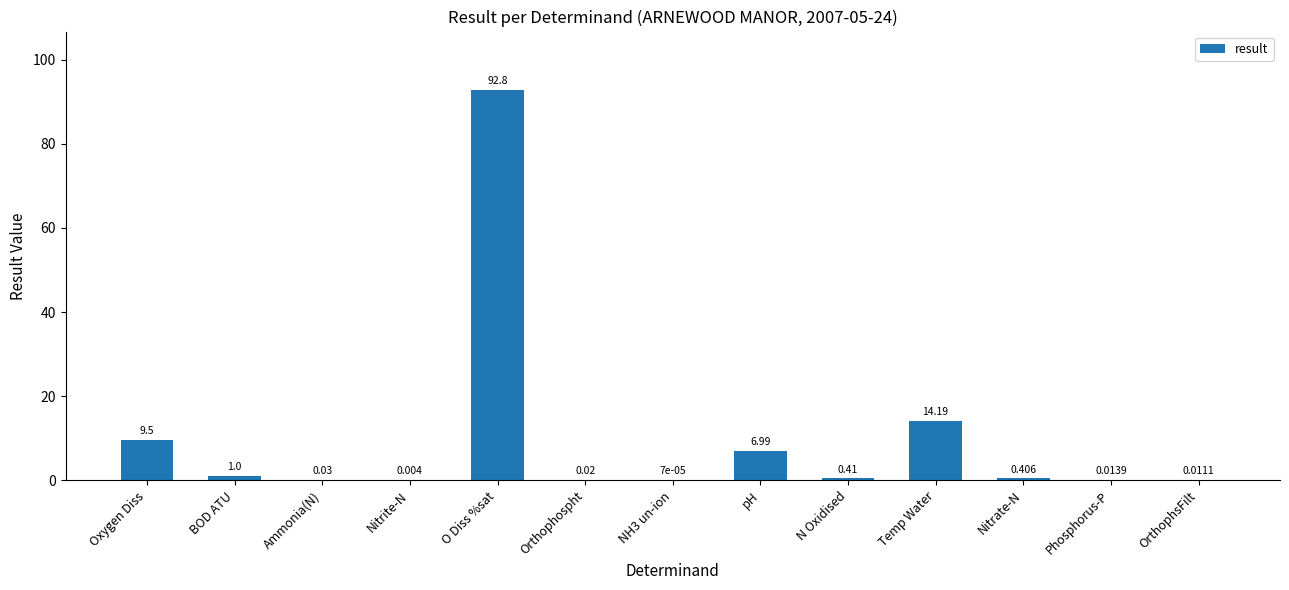

Are the bars grouped side by side (vs. stacked)?

No